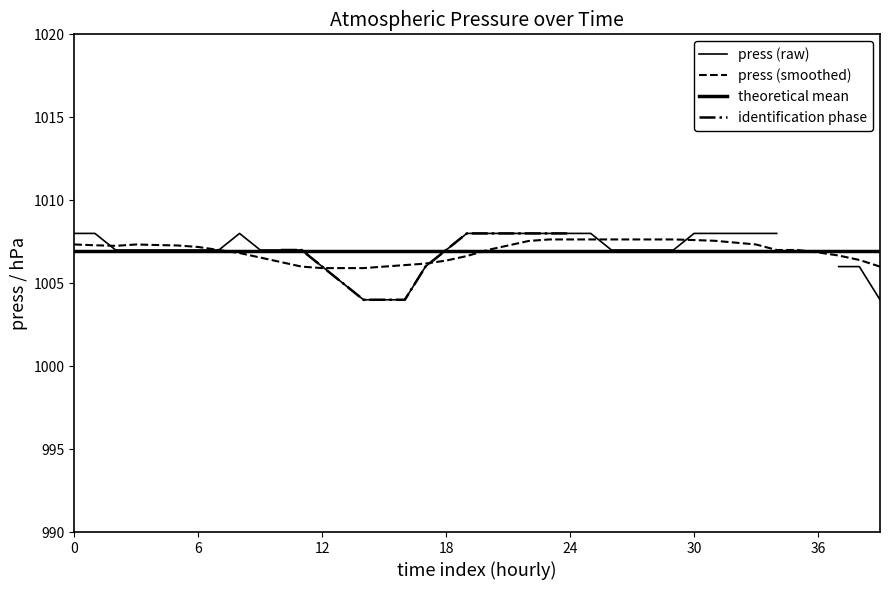

Is the value of identification phase at 16 greater than the value of press (smoothed) at 12?

No